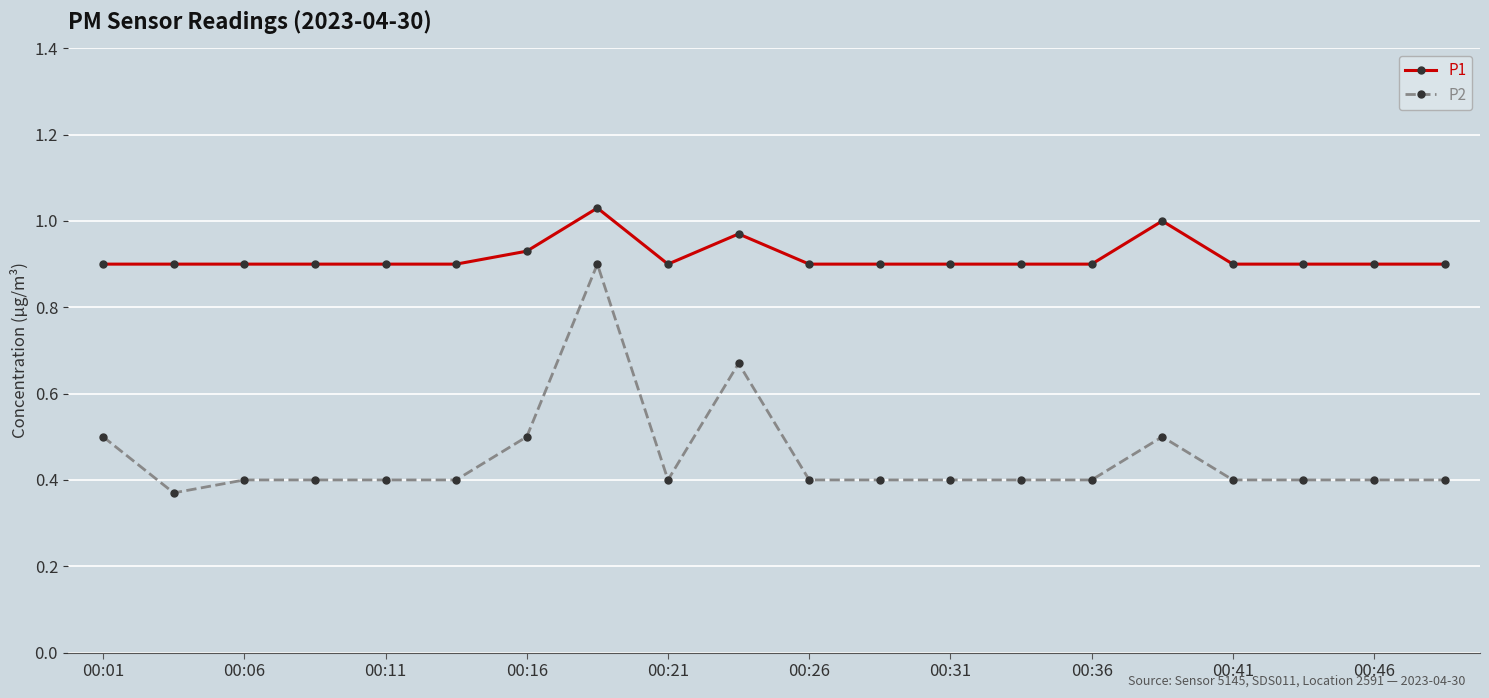

What is the sum of all P2 values?

9.0